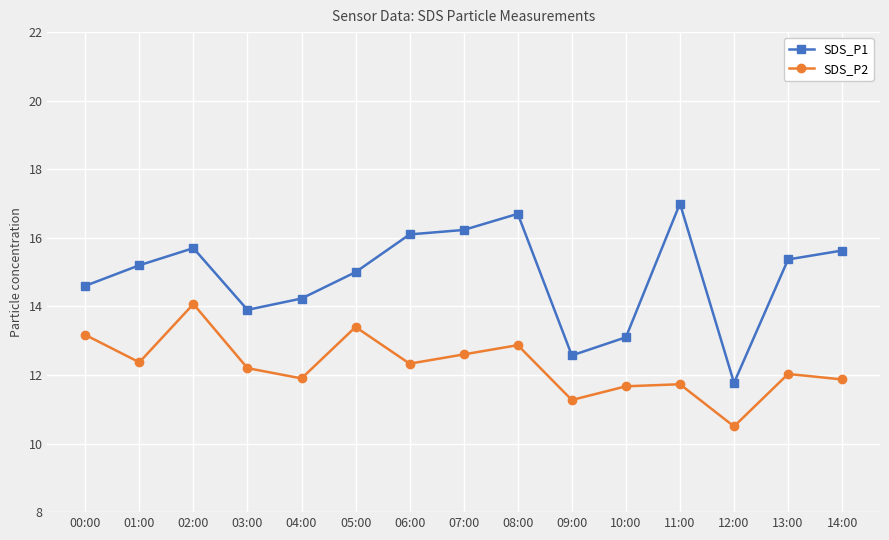

How many distinct data groups are displayed?

2